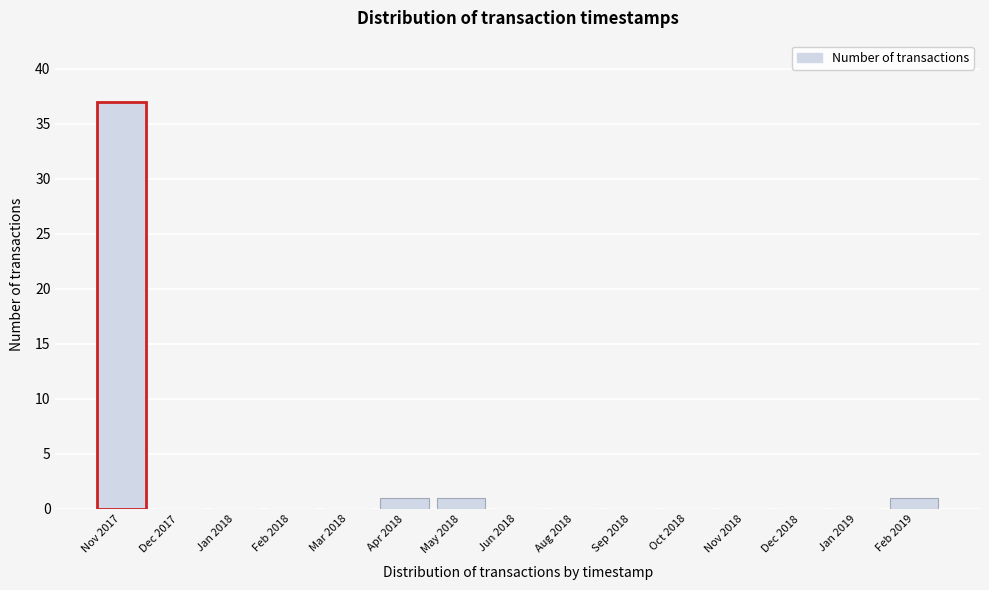

Reading left to right, transcribe all the data shown in this chart.

Nov 2017=37	Dec 2017=0	Jan 2018=0	Feb 2018=0	Mar 2018=0	Apr 2018=1	May 2018=1	Jun 2018=0	Aug 2018=0	Sep 2018=0	Oct 2018=0	Nov 2018=0	Dec 2018=0	Jan 2019=0	Feb 2019=1